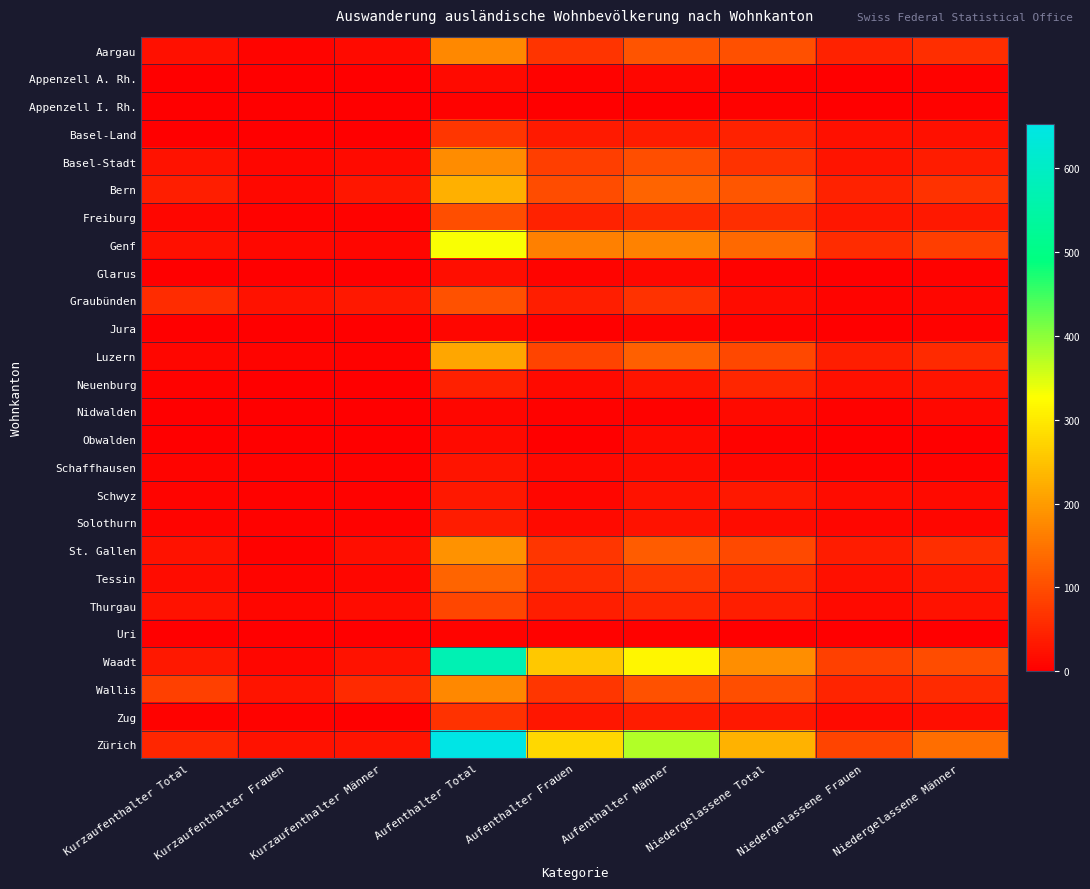

At how many categories does at least one series exceed 505?

1